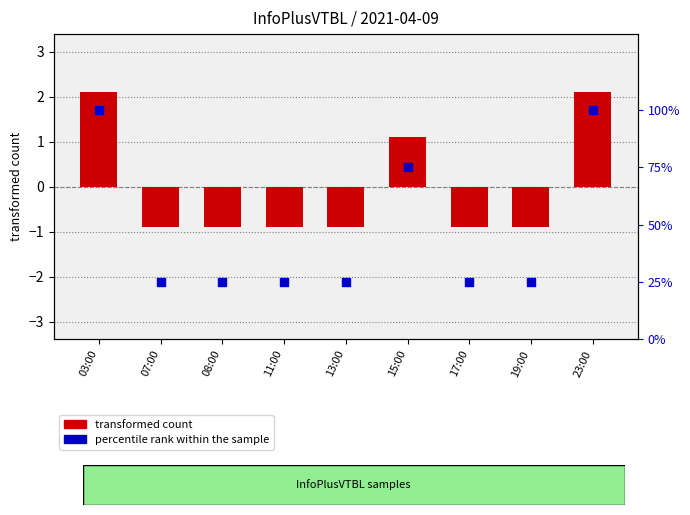

Which series reaches the maximum Y coordinate?

percentile rank within the sample